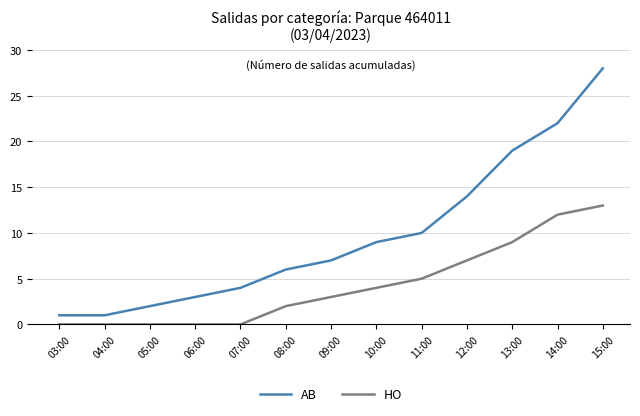

What is the total value across all series at 12:00?

21